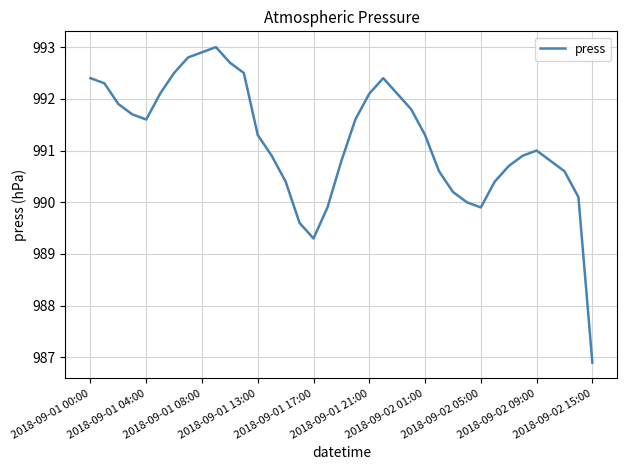

What is the difference between the maximum and minimum values?

6.1